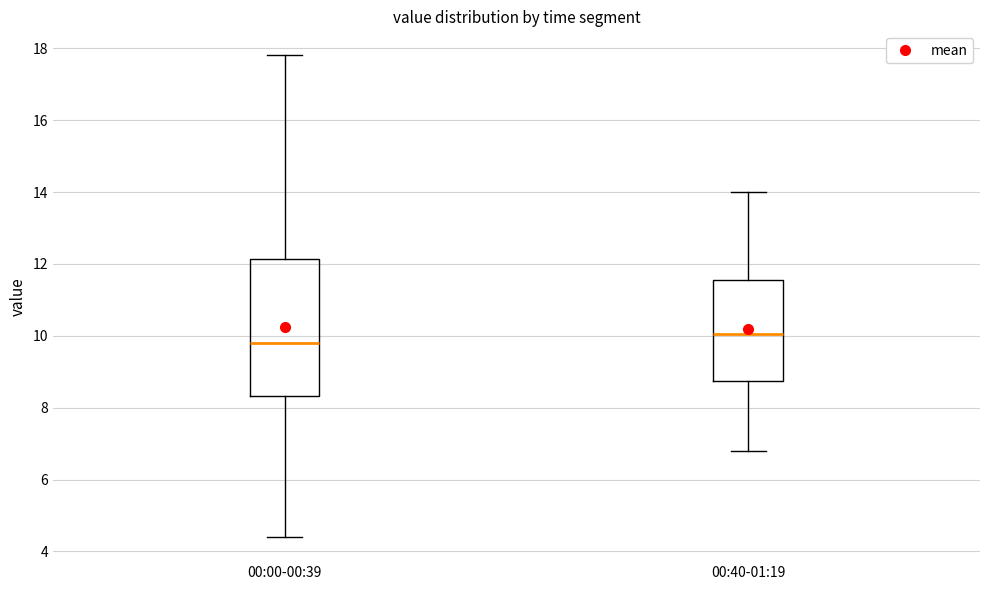

Which box is the tallest, from its lower edge to its upper edge?

00:00-00:39